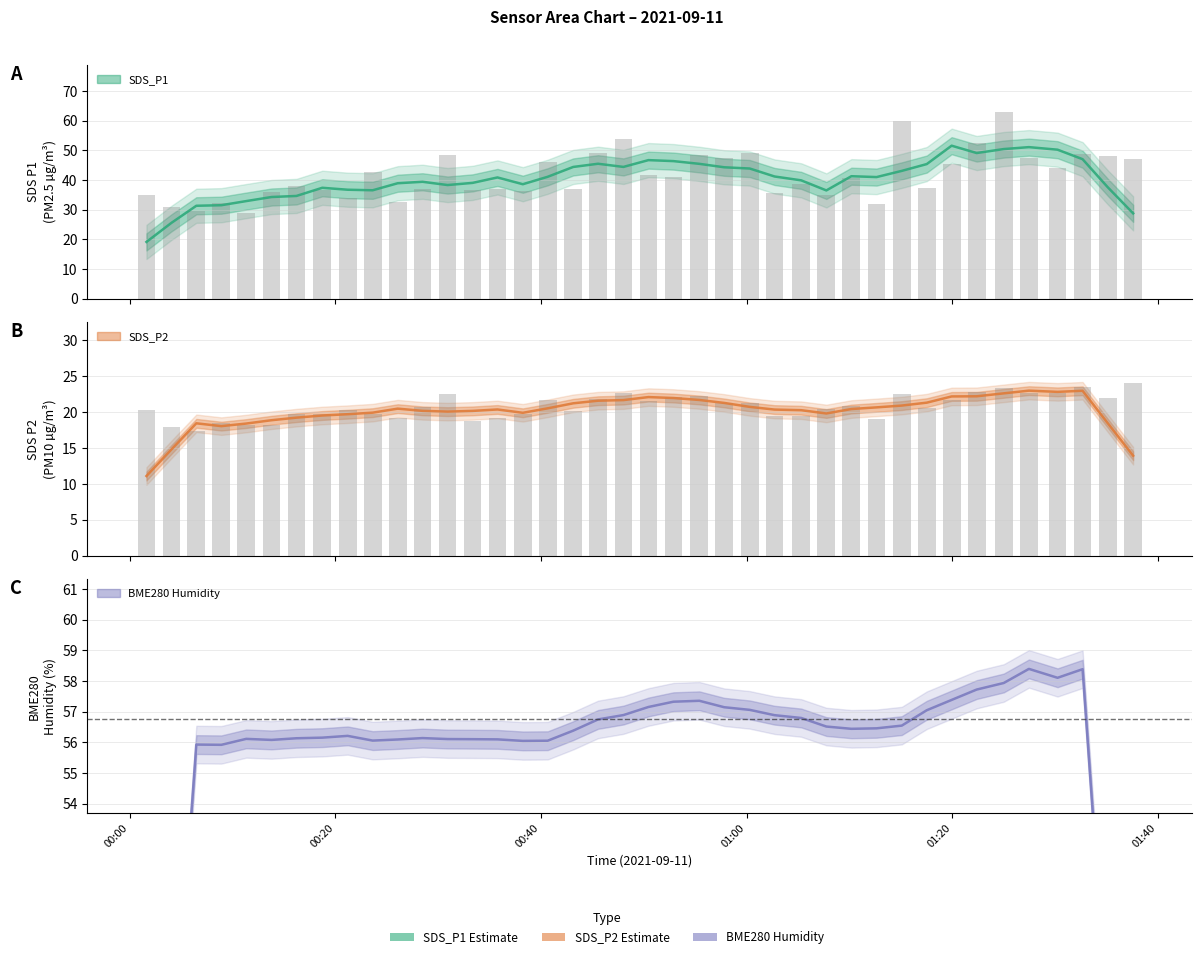

Is the value of SDS_P1 at 23 greater than the value of SDS_P2 at 5?

Yes